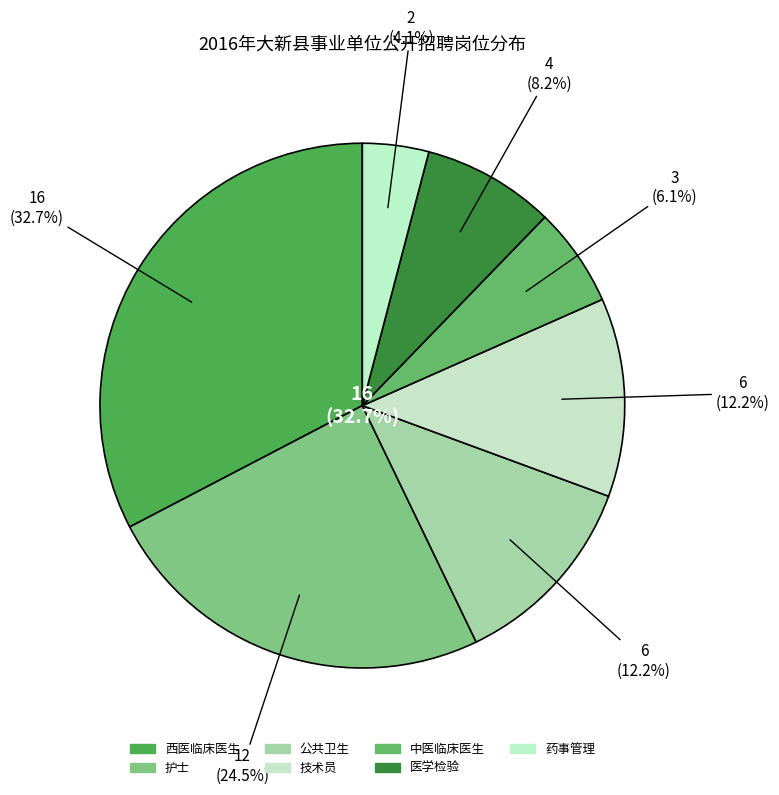

To the nearest percent, what portion does 中医临床医生 represent?

6%